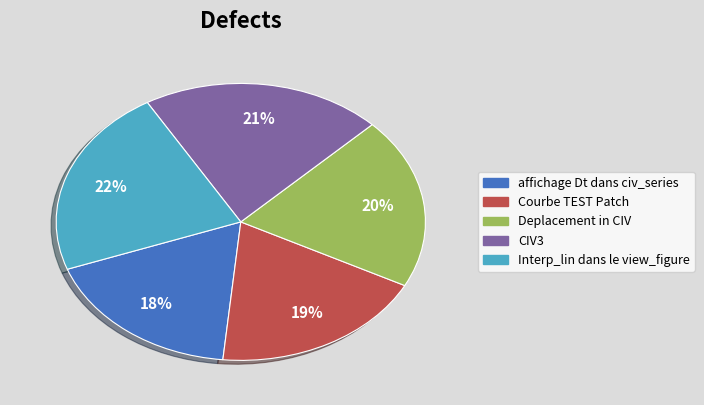

What percentage is the Interp_lin dans le view_figure slice, to the nearest percent?

22%